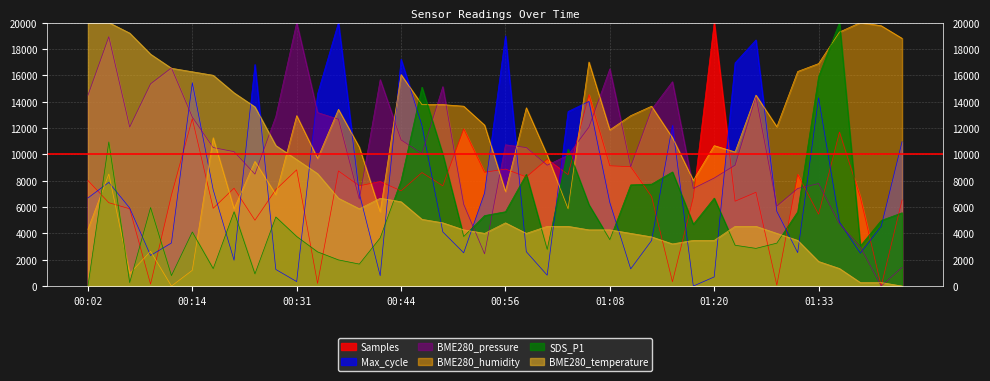

Between which two adjacent categories do SDS_P1 and BME280_humidity first intersect?

00:02 and 00:04